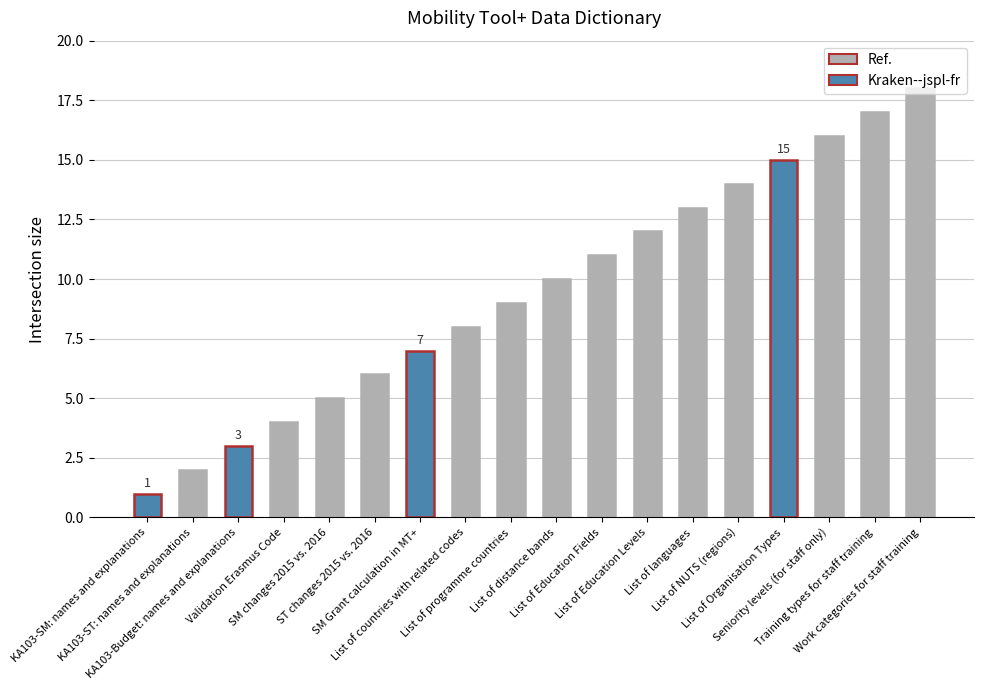

What is the approximate value at List of Organisation Types, to the nearest 5?

15